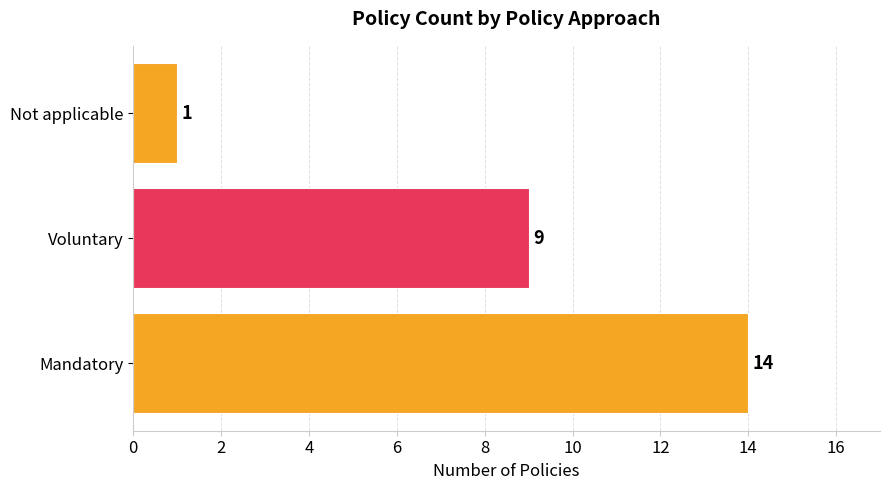

How many data points are less than 9?

1